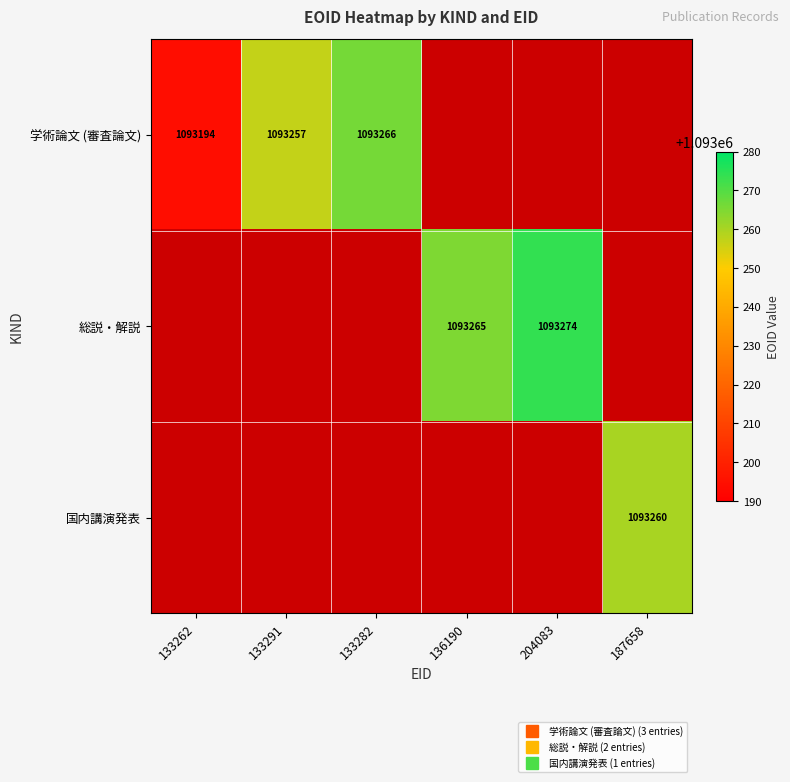

Is the value of 国内講演発表 at 204083 greater than the value of 学術論文 (審査論文) at 133282?

No